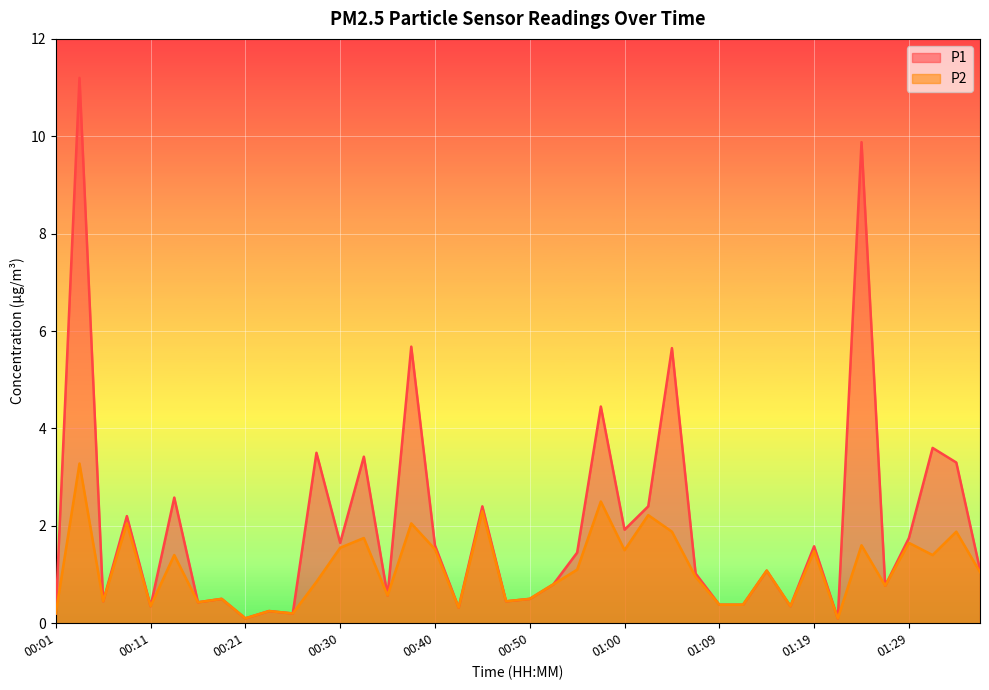

Is it true that P1 equals 15.0 at 01:24?

False